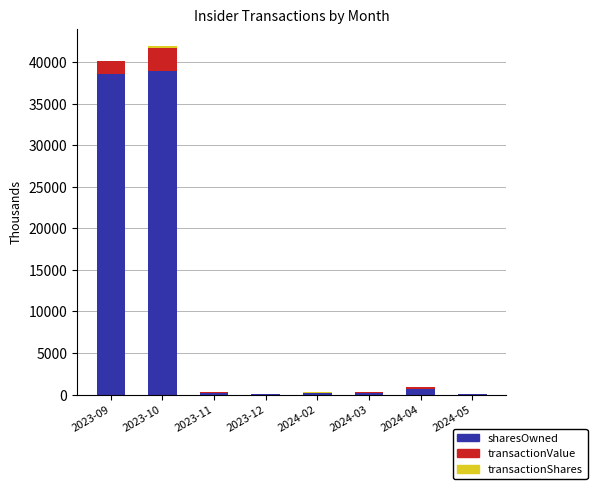

Are the bars grouped side by side (vs. stacked)?

No